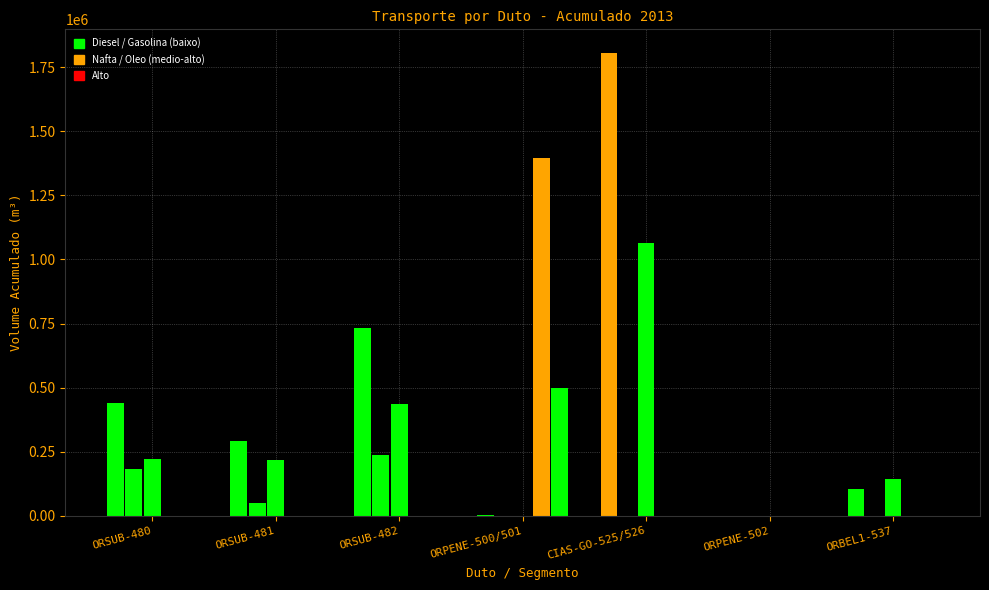

Count the number of categories in the chart.

7